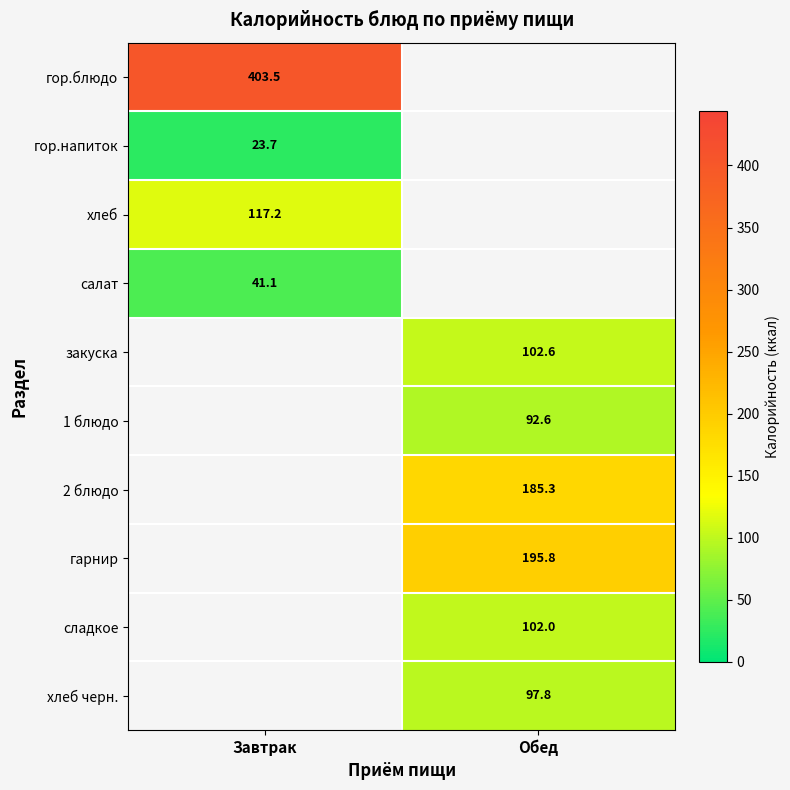

Is the value of гарнир at Обед greater than the value of 2 блюдо at Обед?

Yes